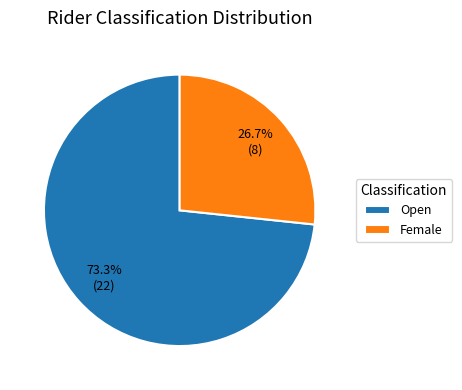

To the nearest percent, what is the difference between the Female and Open slice percentages?

47%